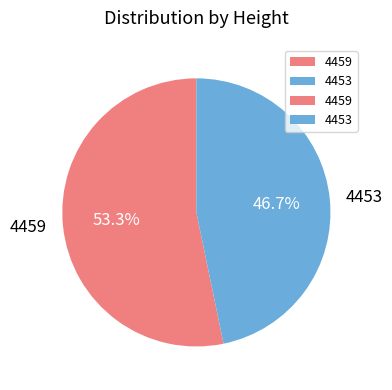

Is 4453 the majority of the pie?

No